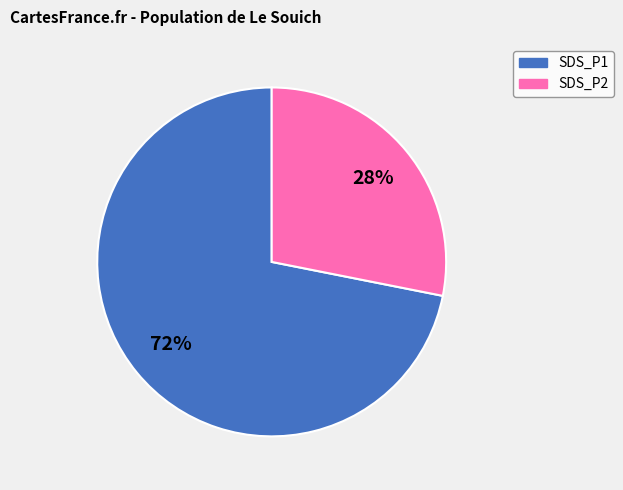

Approximately how many times larger is the value at SDS_P2 compared to SDS_P1?

0.4